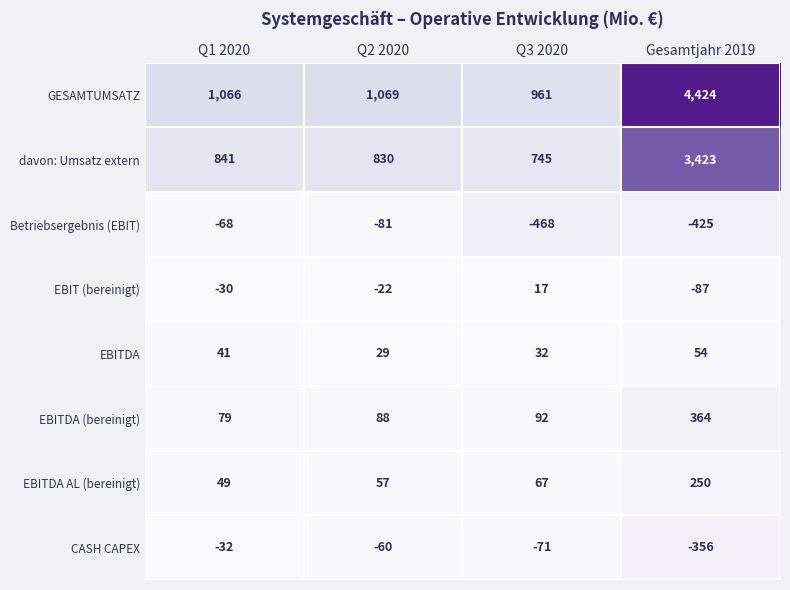

What is the difference between the EBITDA values at Gesamtjahr 2019 and Q3 2020?

22